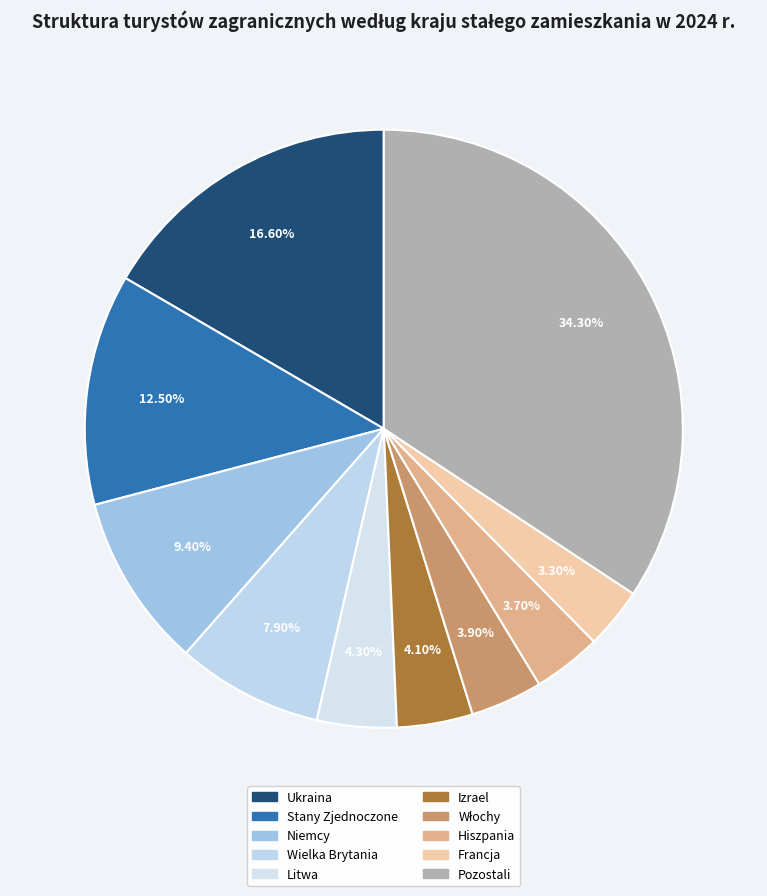

What percentage is the Ukraina slice, to the nearest percent?

17%